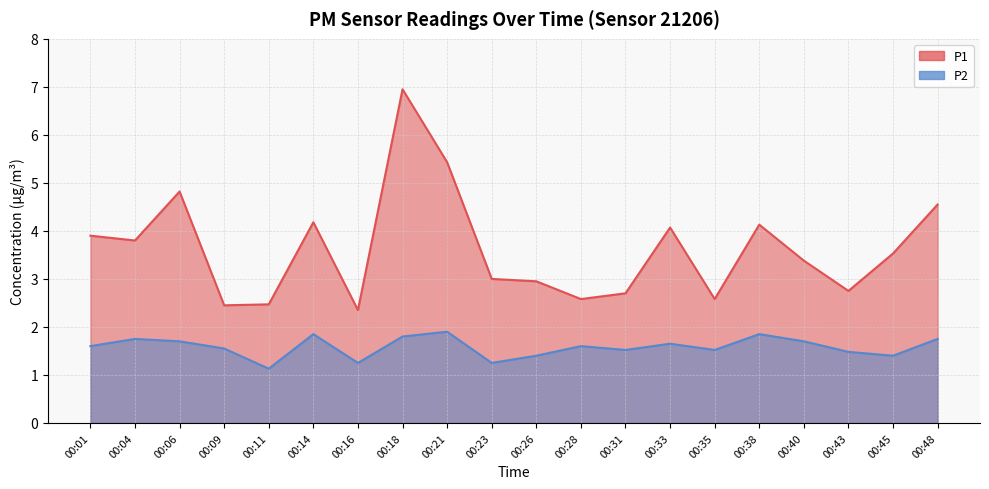

Which category has the highest value in the P1 series?

00:18